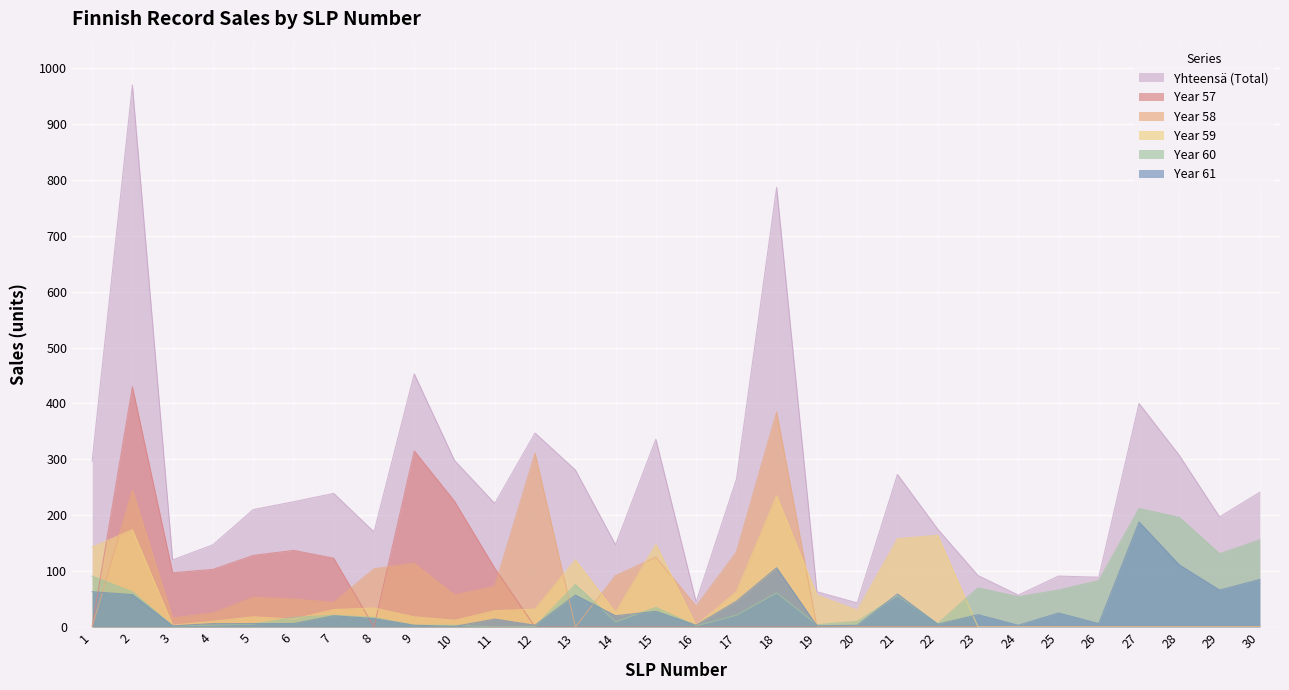

What are all the series names shown in the legend?

Yhteensä (Total), Year 57, Year 58, Year 59, Year 60, Year 61